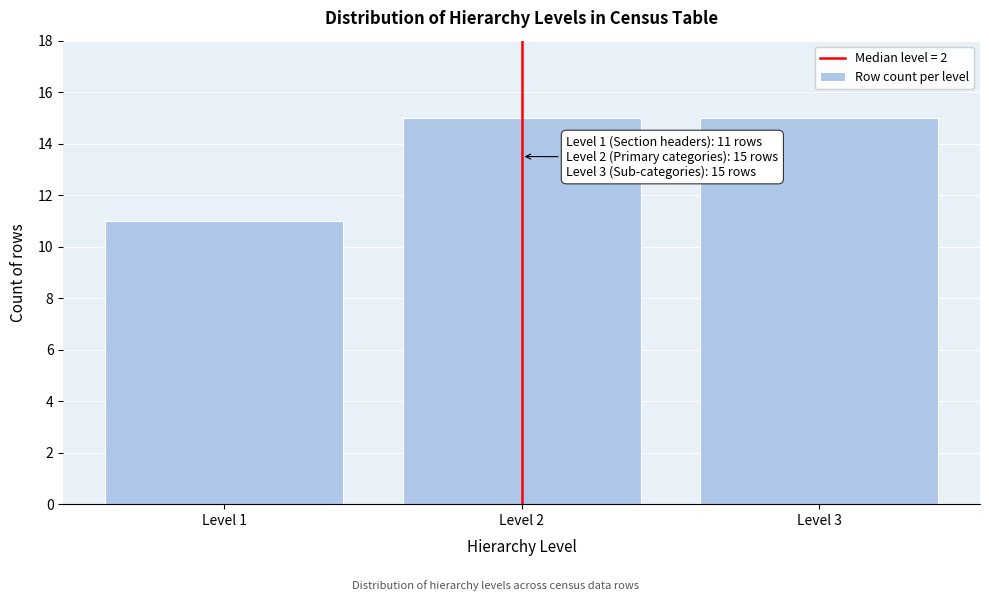

Reading right to left, transcribe all the data shown in this chart.

15	15	11